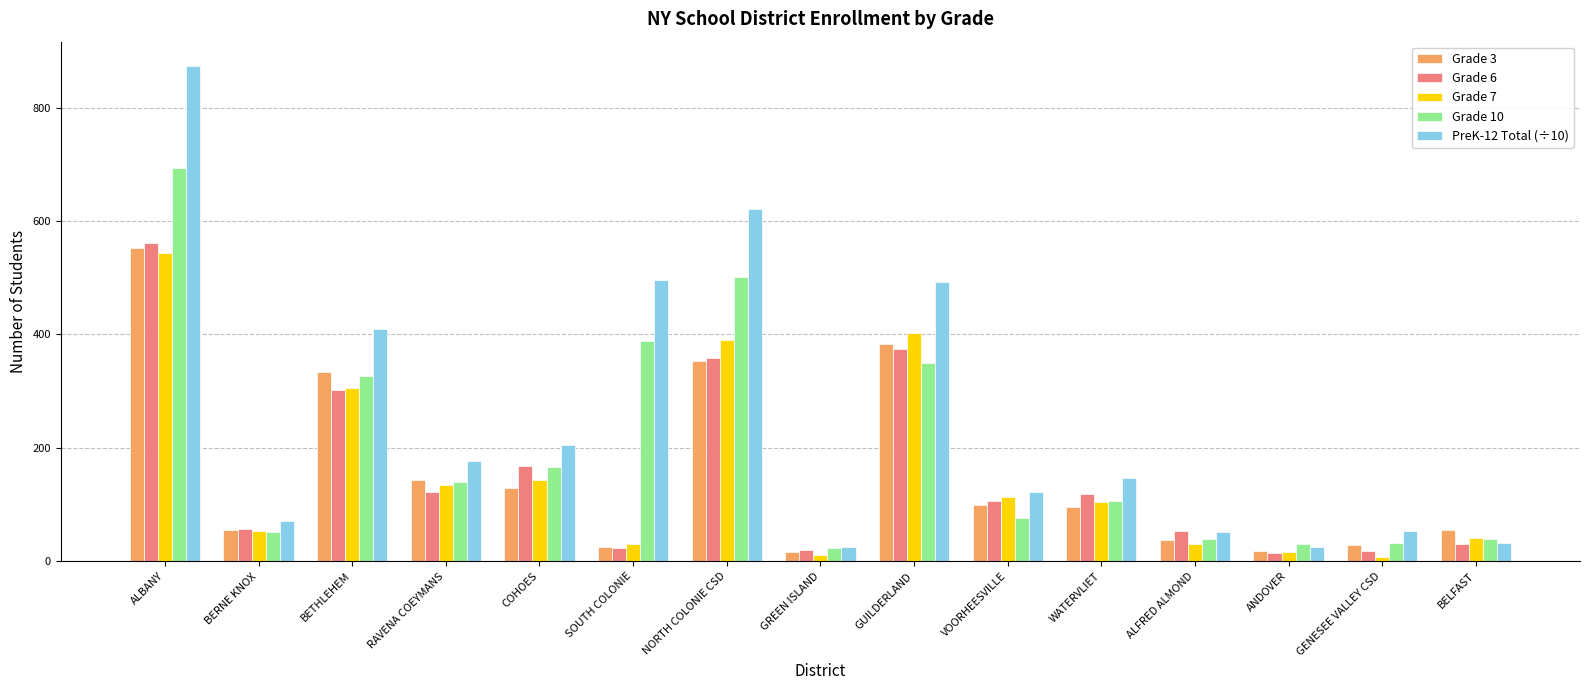

What is the value of the Grade 10 bar at the 5th from the left?

167.0